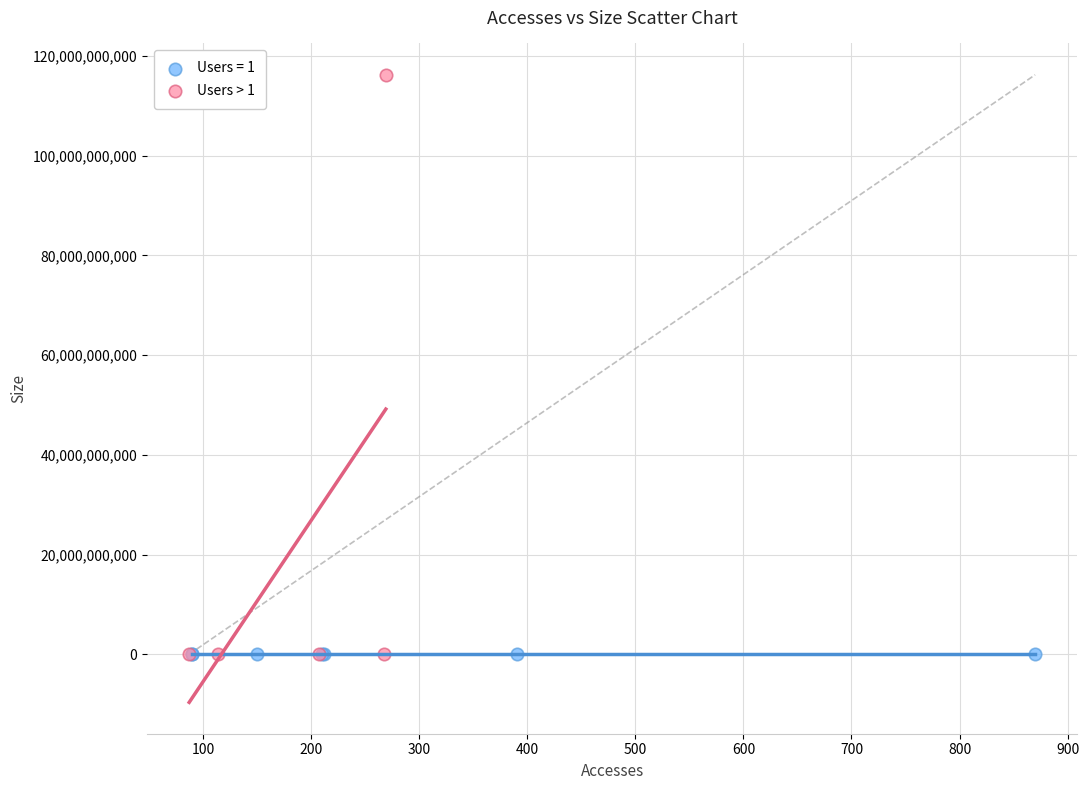

Which series contains the highest Y value?

Users > 1